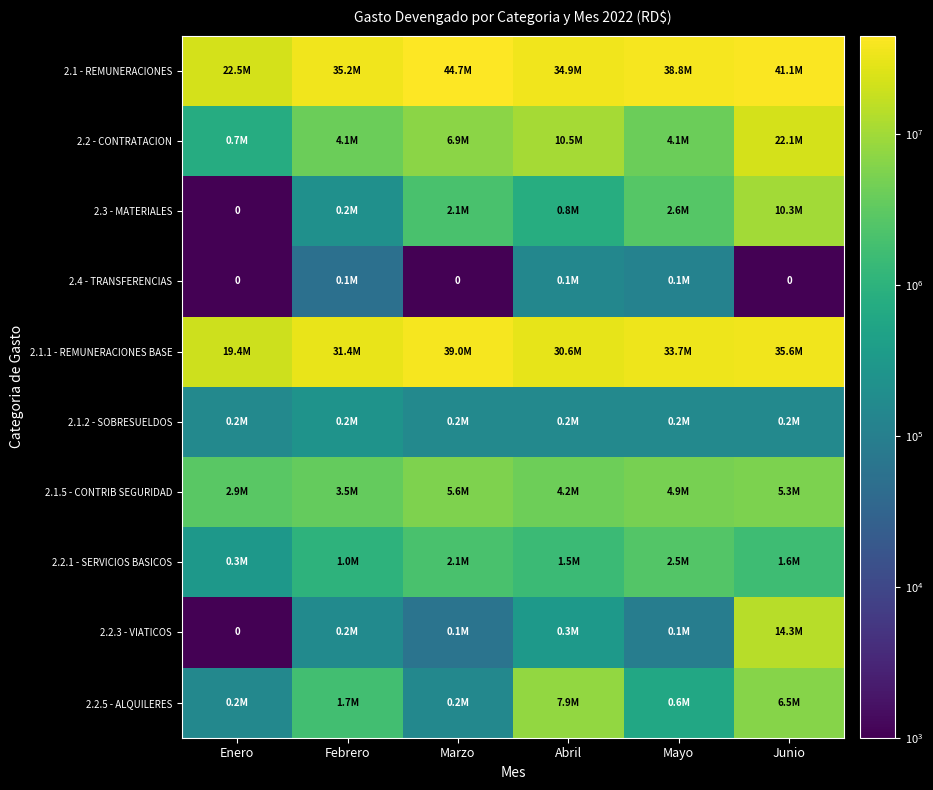

Count the number of data series in this chart.

10